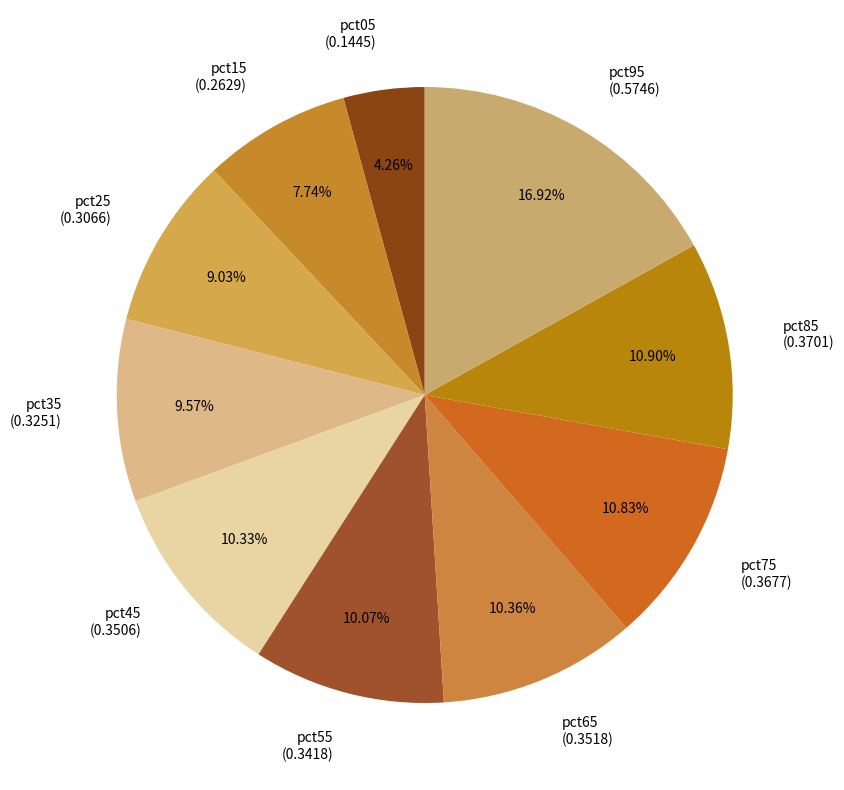

How many segments does this pie chart have?

10